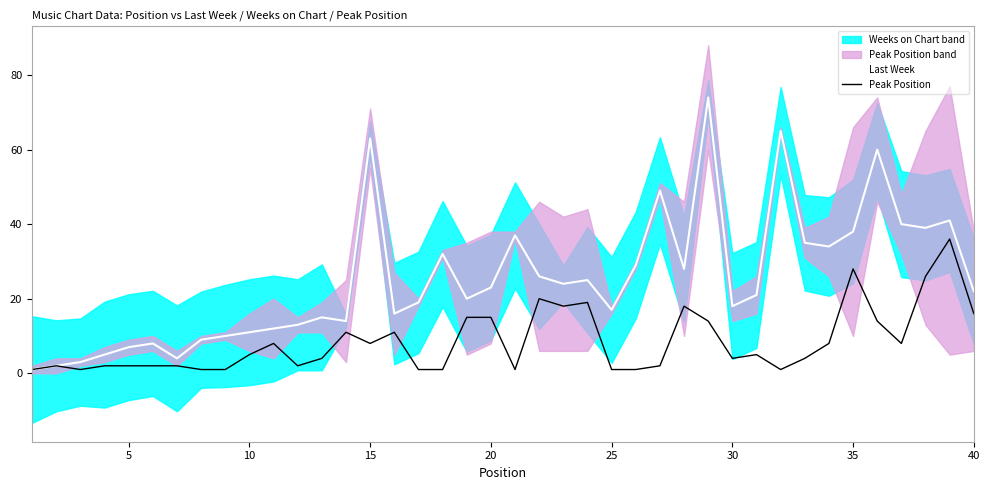

How many lines are shown in the chart?

2